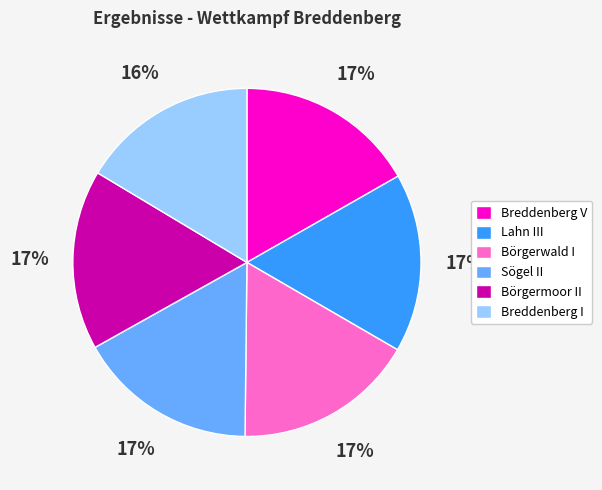

What percentage is the Börgerwald I slice, to the nearest percent?

17%